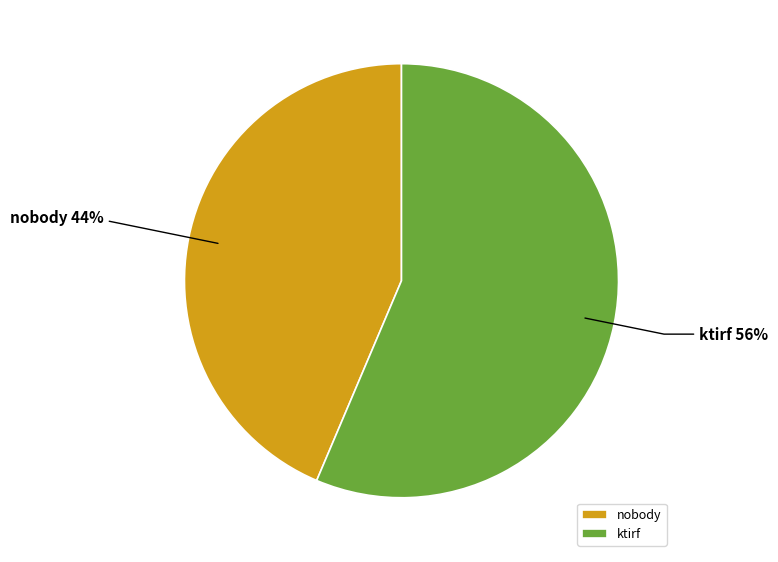

To the nearest percent, what is the average slice percentage?

50%